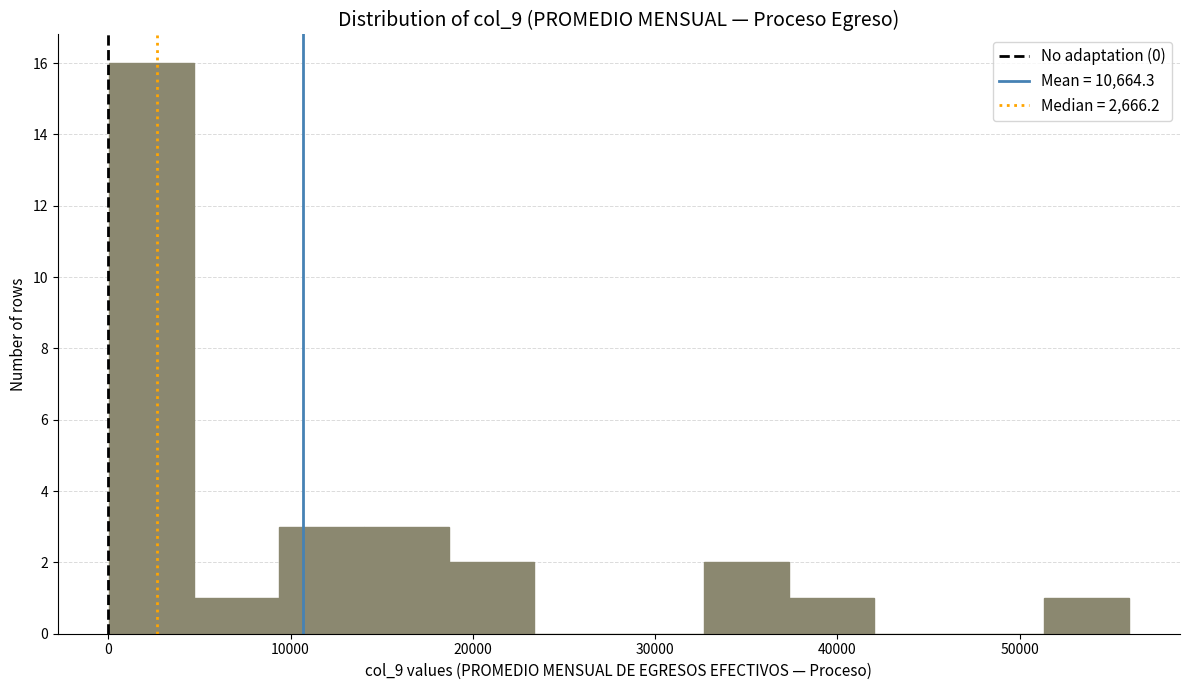

Reading left to right, transcribe this chart: for each bar, give the range it covers on the x-axis and its height. Neither the bar edges nor the heights are printed on the chart, so give them approximately, as read against the axes.

0 to 5000: 16
5000 to 9000: 1
9000 to 14000: 3
14000 to 19000: 3
19000 to 23000: 2
23000 to 28000: 0
28000 to 33000: 0
33000 to 37000: 2
37000 to 42000: 1
42000 to 47000: 0
47000 to 51000: 0
51000 to 56000: 1